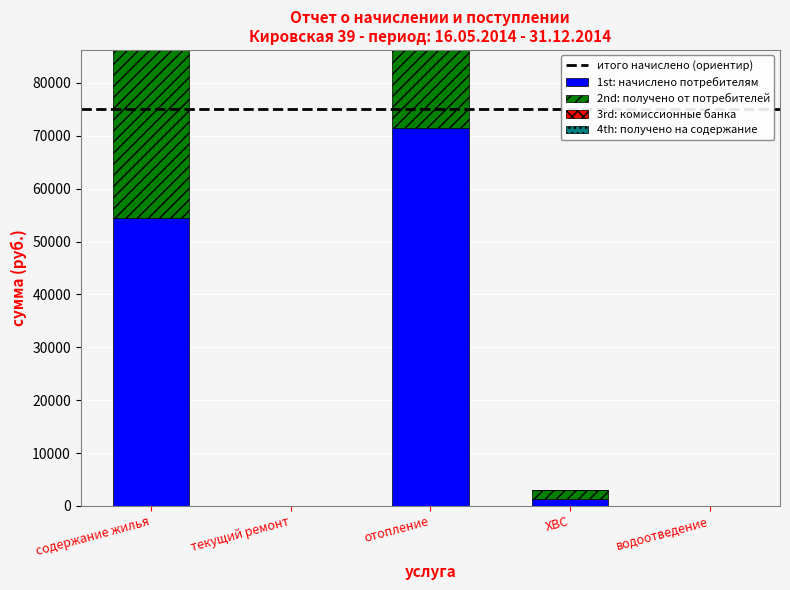

What is the difference between the second highest and second lowest values in the 1st: начислено потребителям series?

54497.5